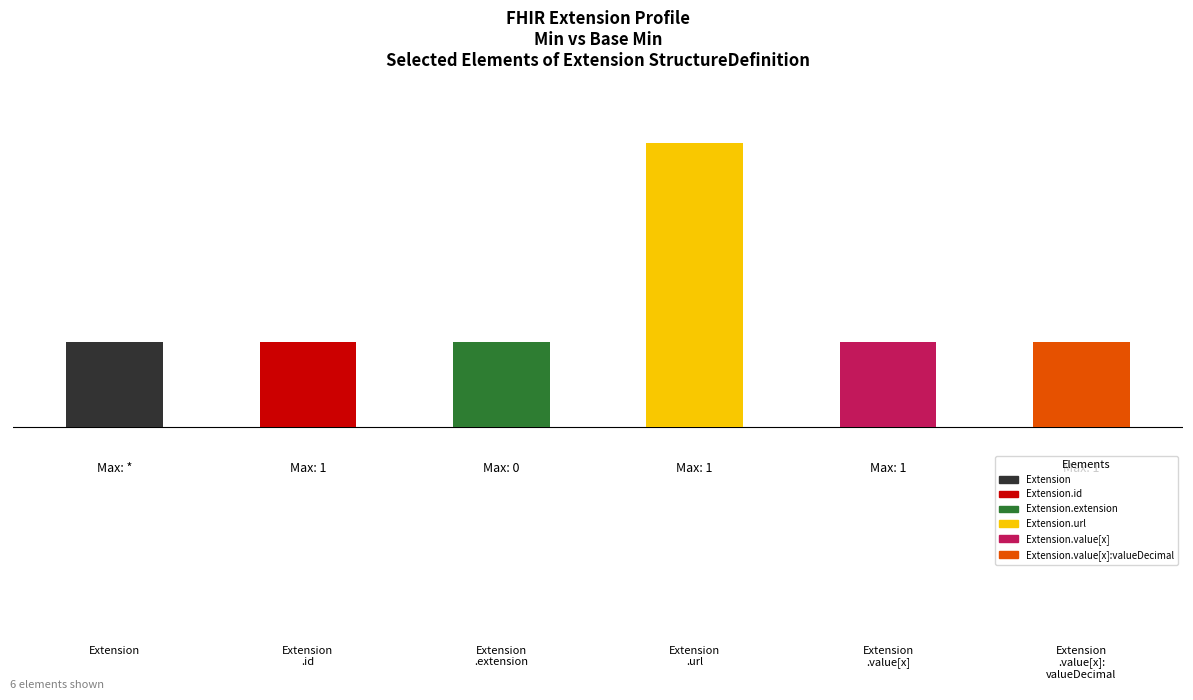

Between Extension and Extension.value[x], which is larger?

Extension